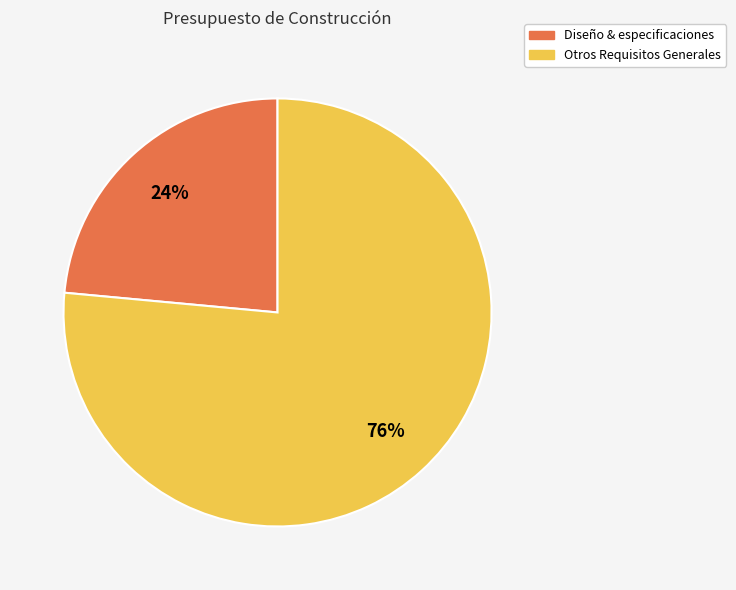

To the nearest percent, what is the average slice percentage?

50%